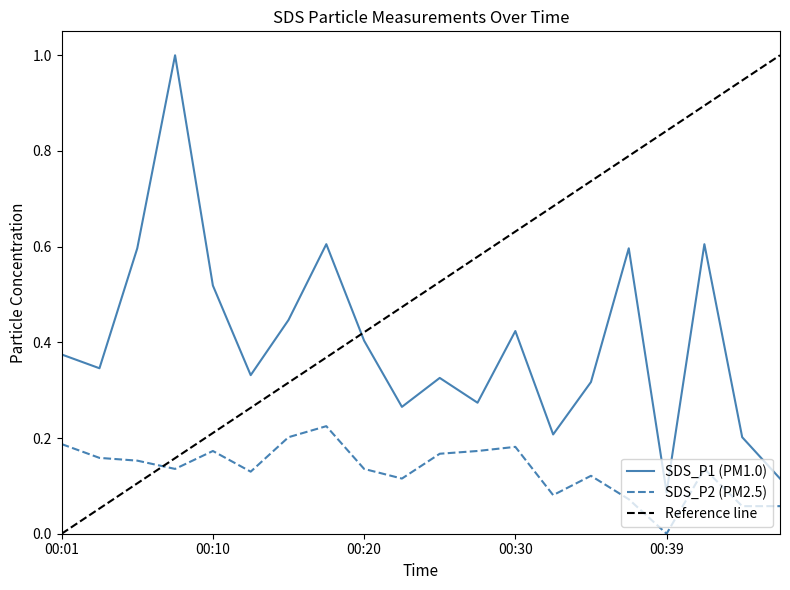

What is the average value of the SDS_P1 series?

0.4